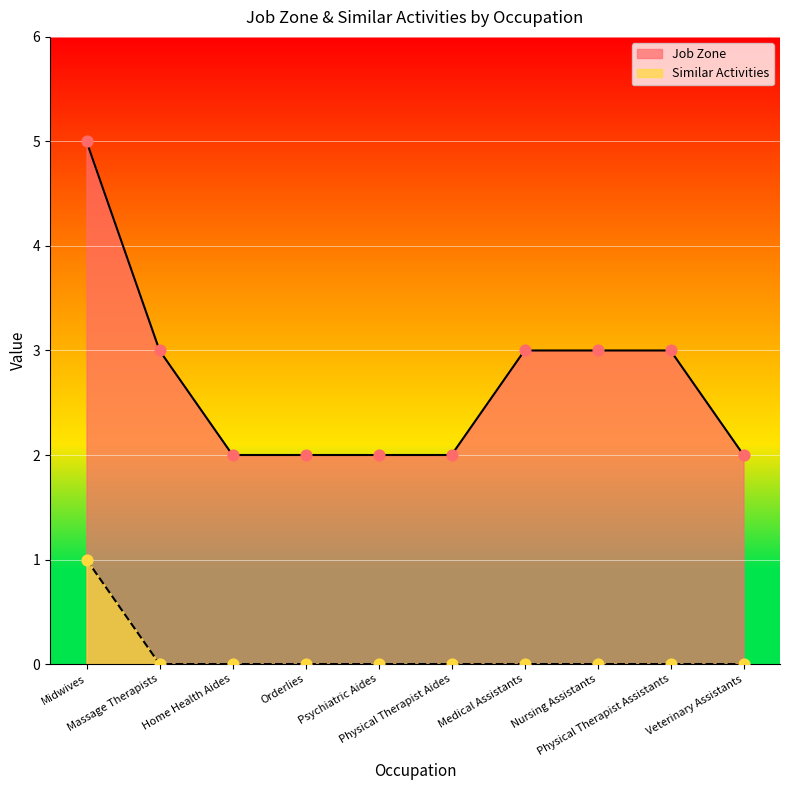

Which series reaches the minimum Y coordinate?

Similar Activities